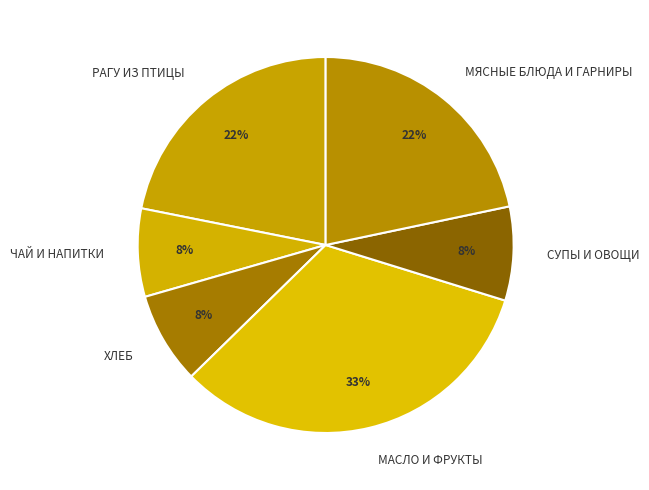

How many slices are in this pie chart?

6